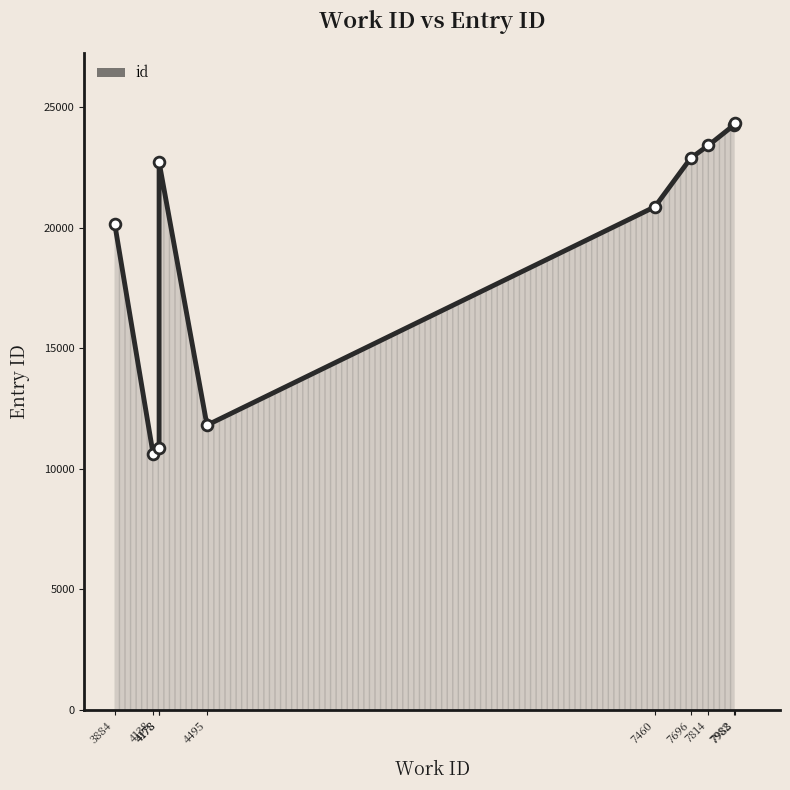

What is the change in value from 7982 to 7988?

+80